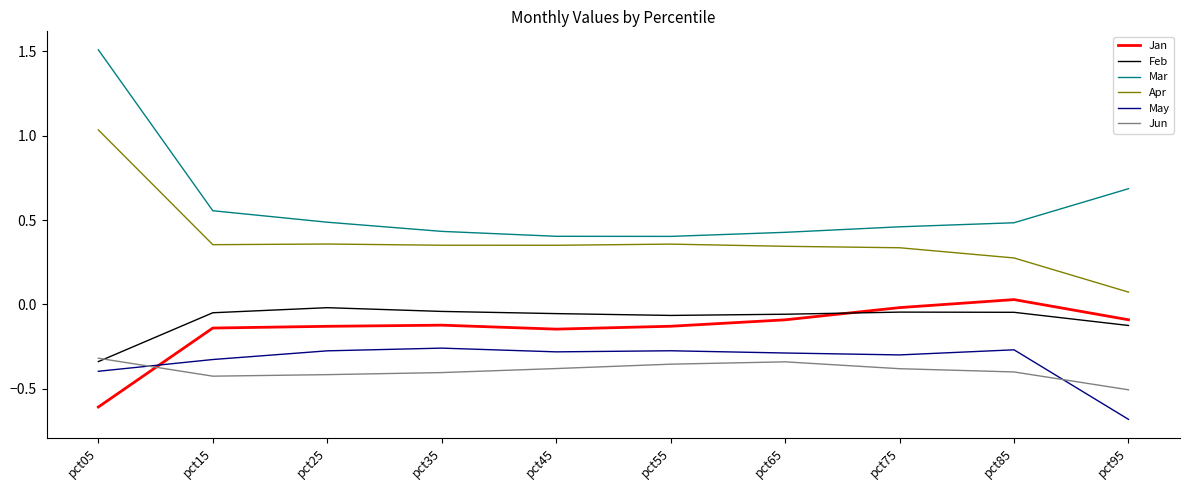

Which series has the largest total across all categories?

Mar